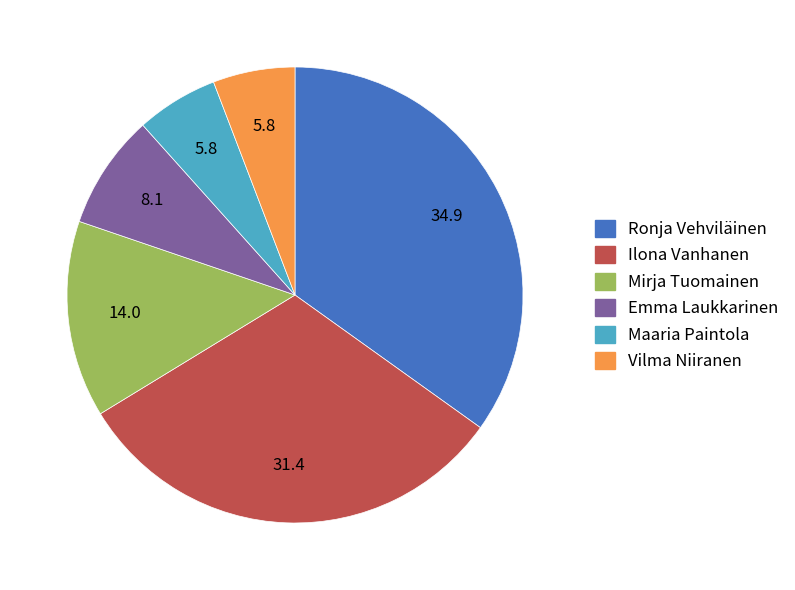

What is the ratio of the value at Ilona Vanhanen to the value at Maaria Paintola?

5.4